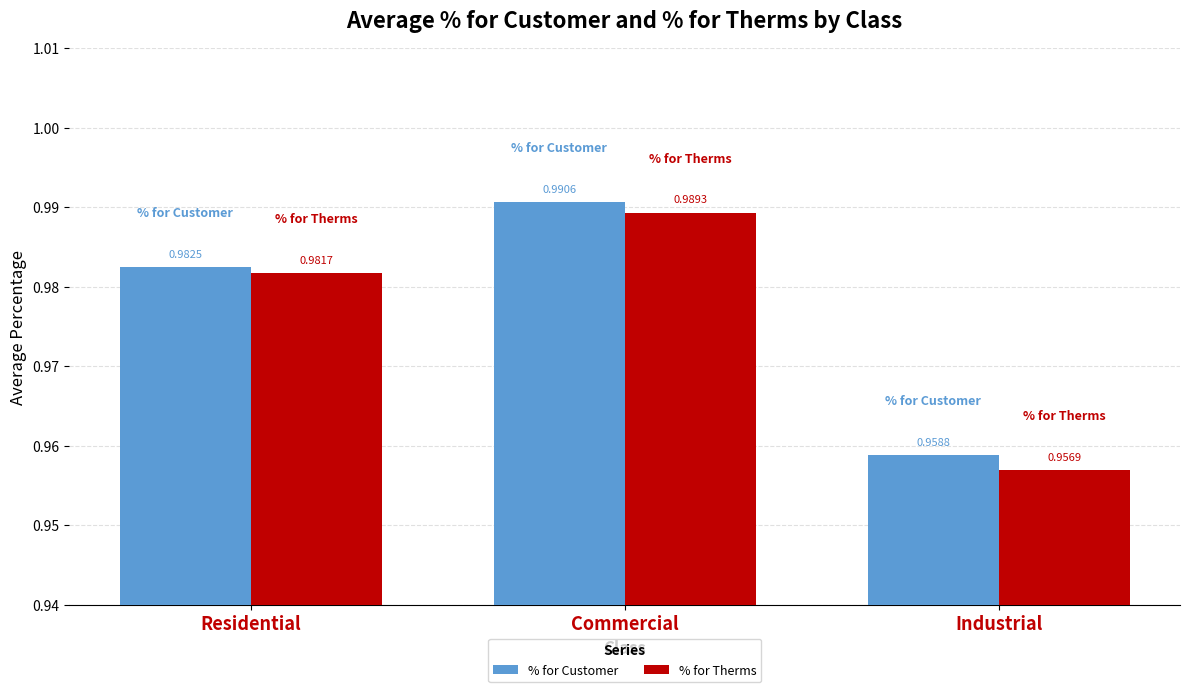

How many % for Therms values are between 0 and 1?

3